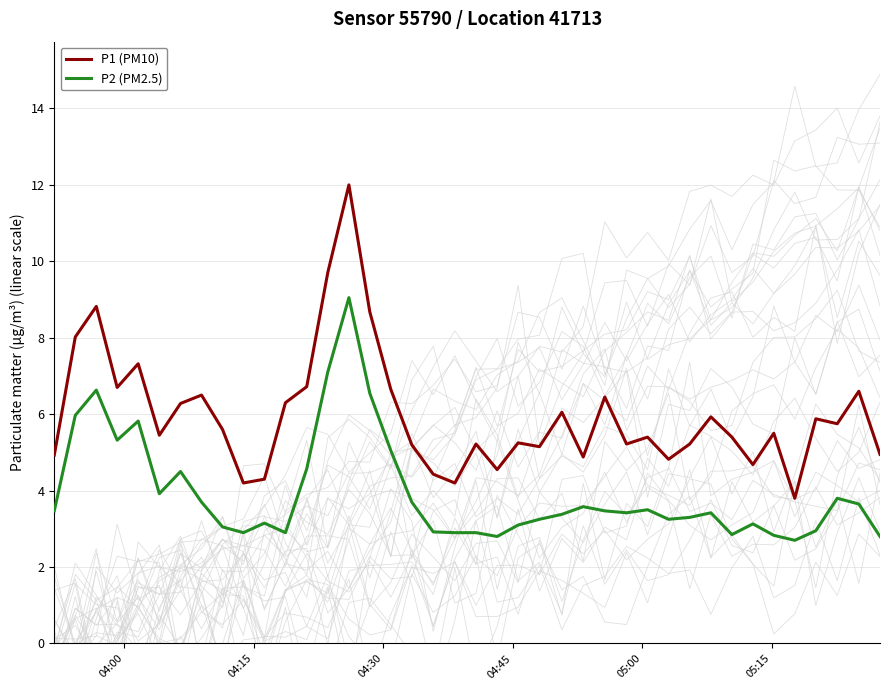

True or false: P1 (PM10) and P2 (PM2.5) cross at least once.

False